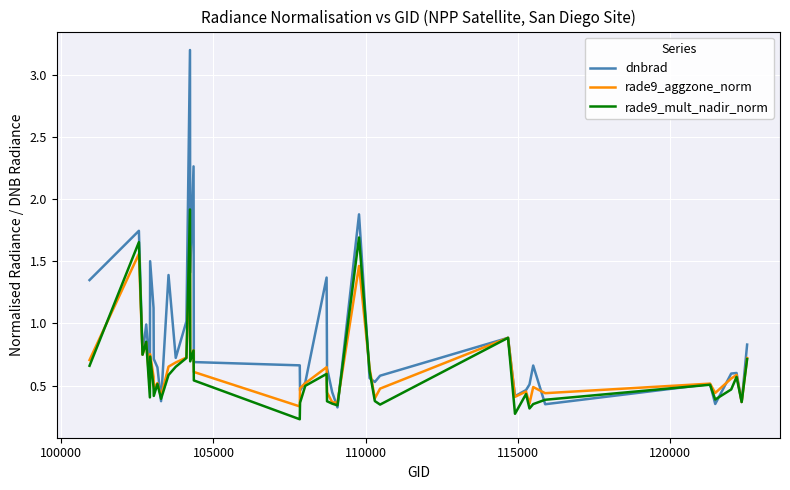

Which series has the widest spread of values?

dnbrad